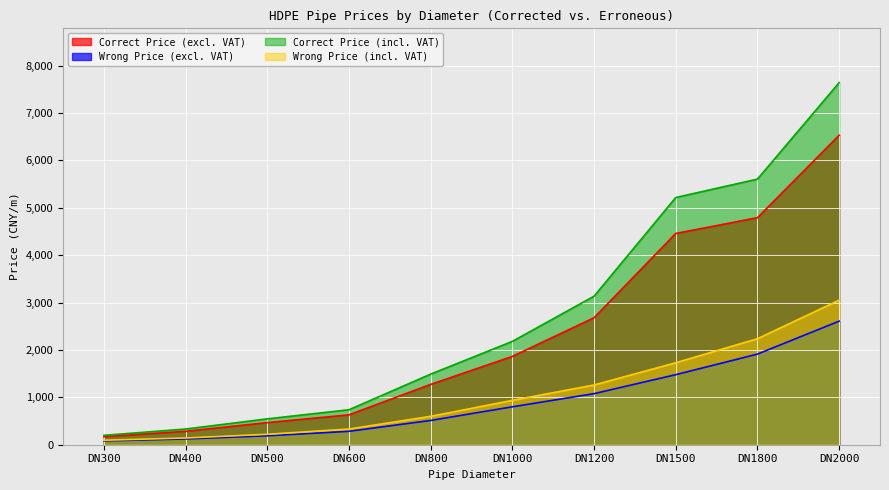

At DN1200, list the series in order from largest to smallest.

Correct Price (incl. VAT), Correct Price (excl. VAT), Wrong Price (incl. VAT), Wrong Price (excl. VAT)